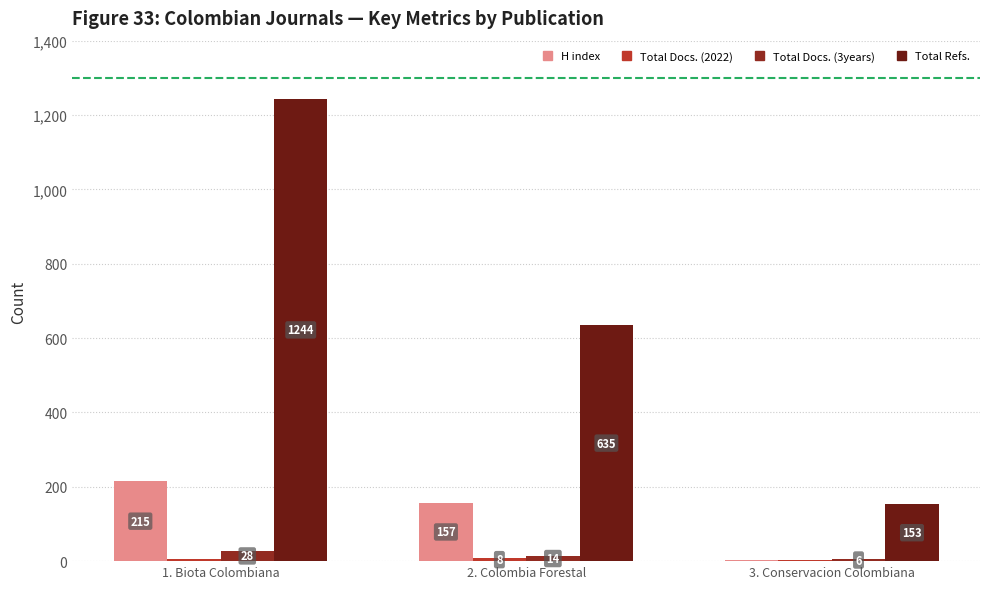

At which label is H index closest to 108?

2. Colombia Forestal